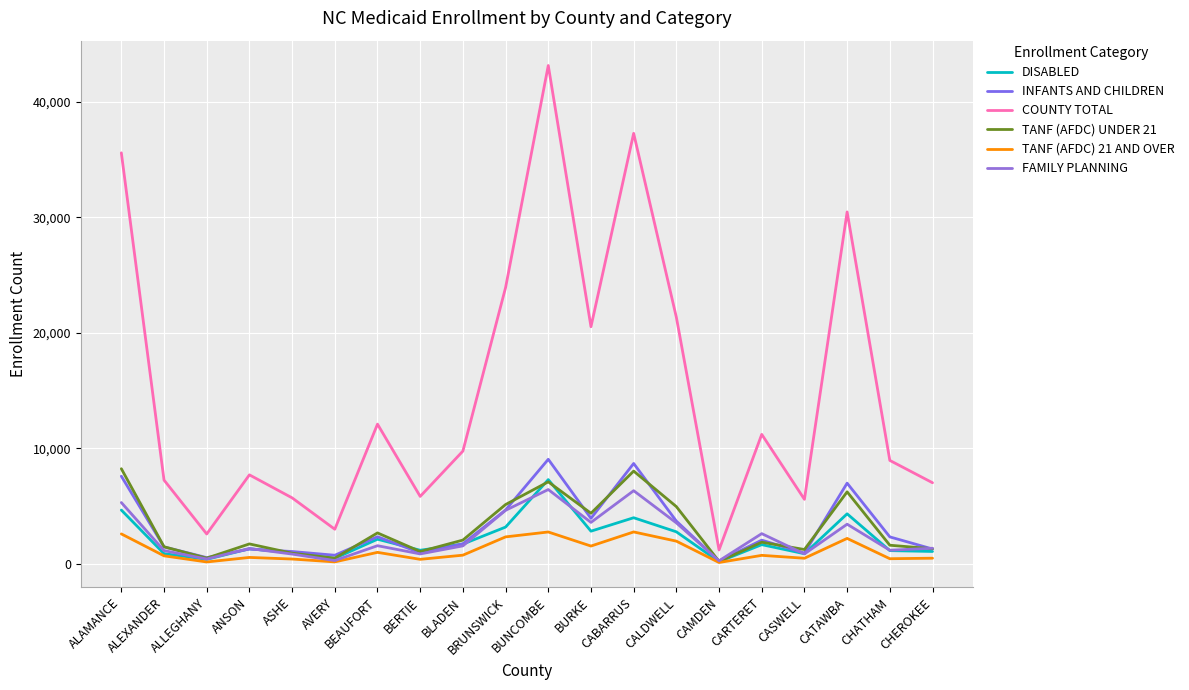

Where does the TANF (AFDC) UNDER 21 series first go above 1860?

ALAMANCE